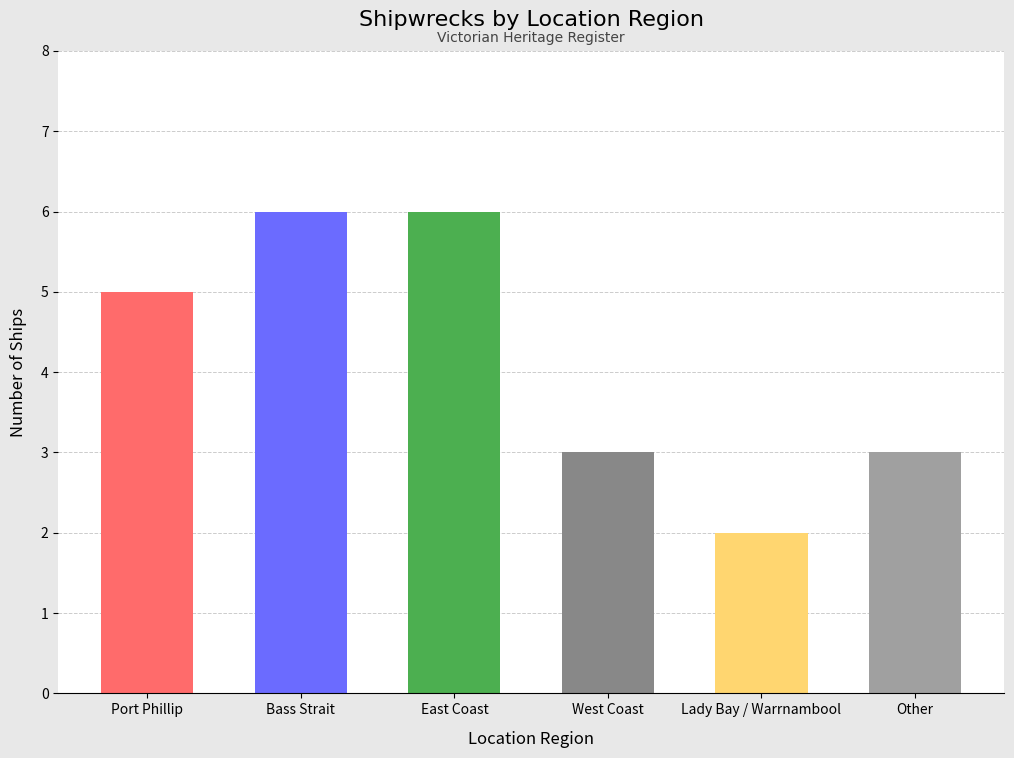

Which label corresponds to the smallest value in the chart?

Lady Bay / Warrnambool